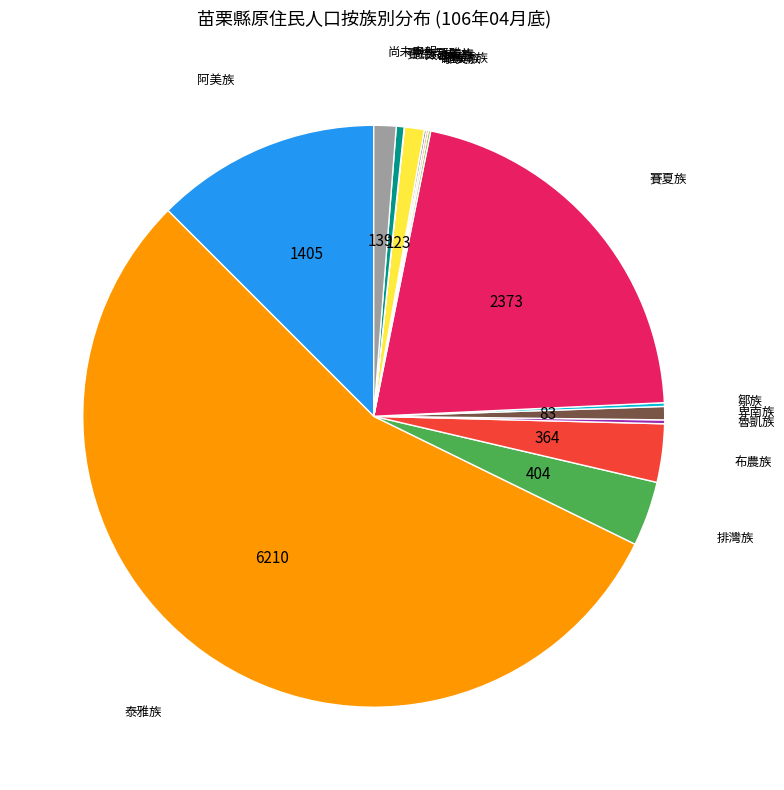

Which slice is the smallest?

撒奇萊雅族